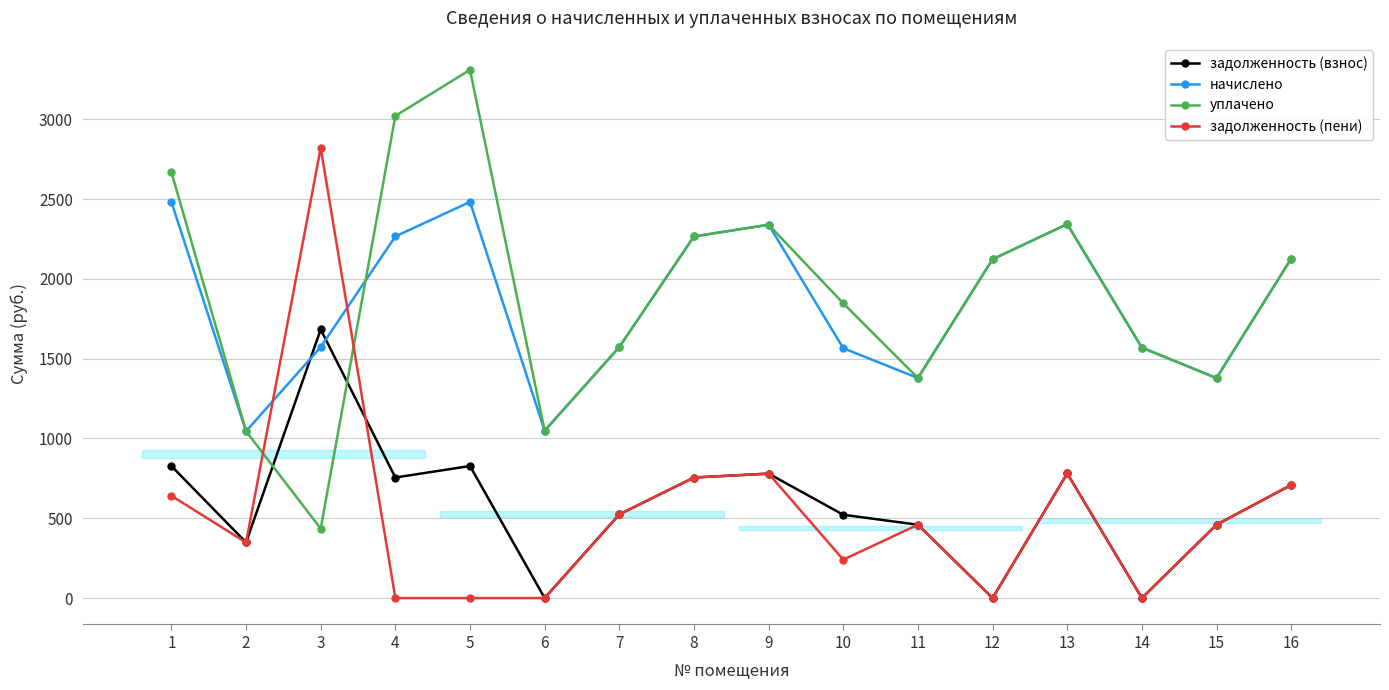

The задолженность (пени) series shows 240.5 at 10. True or false?

True